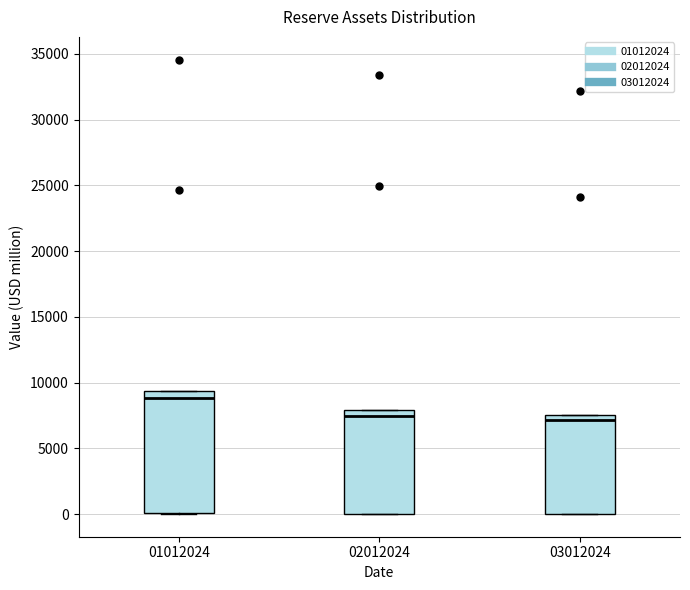

Where is the lower edge of the box at x = 01012024 on the y-axis? The values are not printed on the chart, so give them approximately, as read against the axis.

0